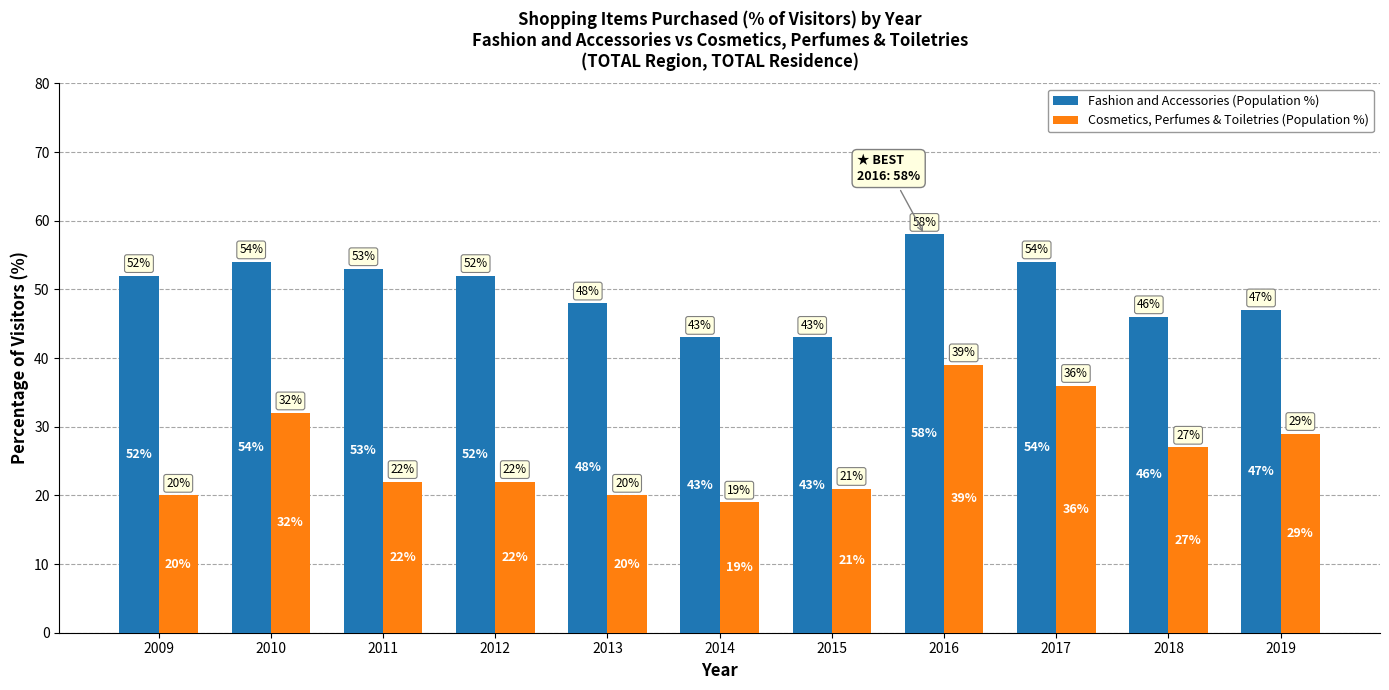

At which label does Cosmetics, Perfumes & Toiletries (Population %) first exceed 22?

2010